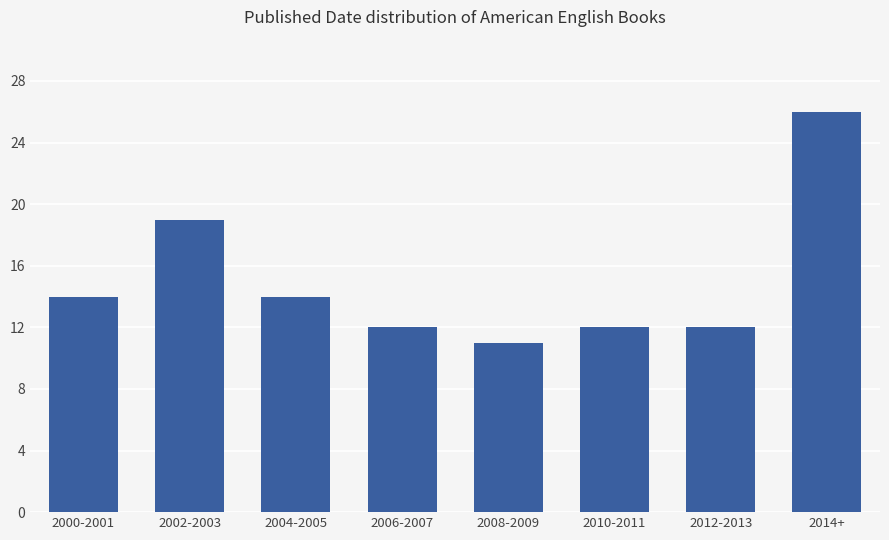

What is the maximum value shown in the chart?

26